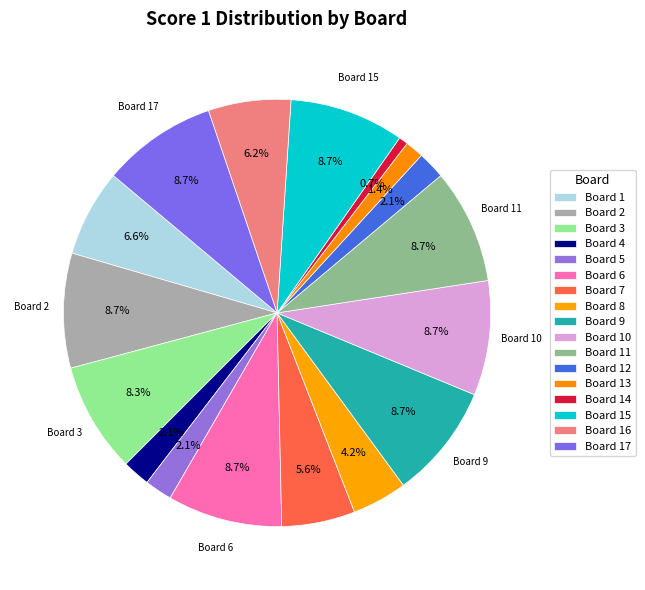

To the nearest percent, what is the difference between the Board 14 and Board 17 slice percentages?

8%